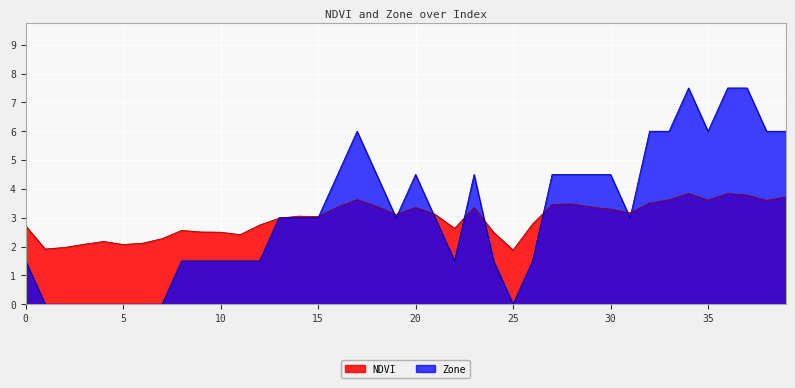

Reading left to right, what are all the values shown in this chart?

NDVI: 2.7	1.9	2.0	2.1	2.2	2.1	2.1	2.3	2.6	2.5	2.5	2.4	2.7	3.0	3.1	3.0	3.4	3.6	3.4	3.1	3.4	3.1	2.6	3.4	2.5	1.9	2.8	3.5	3.5	3.4	3.3	3.2	3.5	3.6	3.8	3.6	3.8	3.8	3.6	3.7
Zone: 1.5	0.0	0.0	0.0	0.0	0.0	0.0	0.0	1.5	1.5	1.5	1.5	1.5	3.0	3.0	3.0	4.5	6.0	4.5	3.0	4.5	3.0	1.5	4.5	1.5	0.0	1.5	4.5	4.5	4.5	4.5	3.0	6.0	6.0	7.5	6.0	7.5	7.5	6.0	6.0